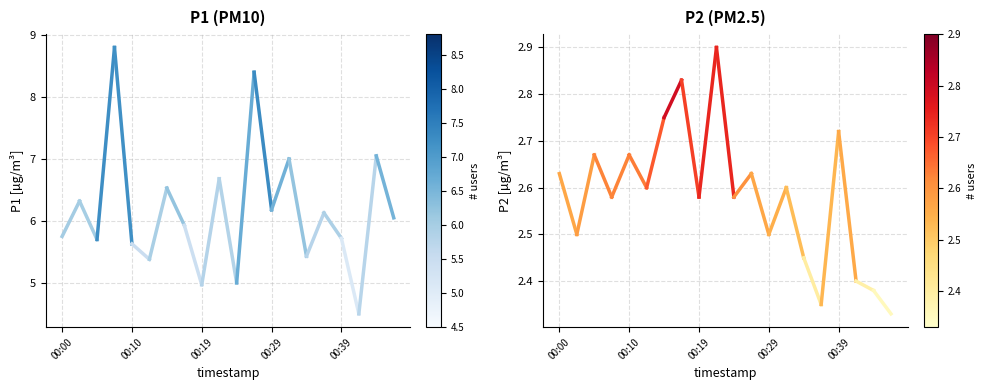

At which category is the sum across all series the highest?

00:07